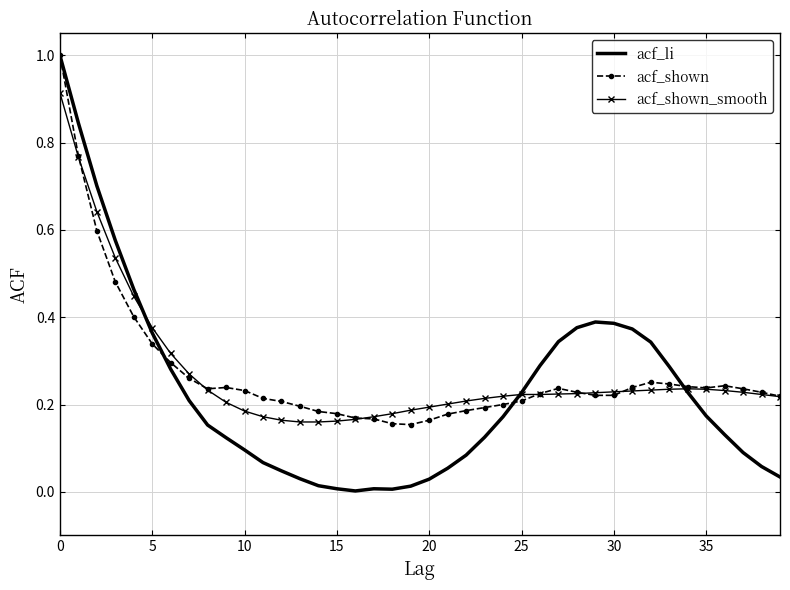

What is the highest value of the acf_li series?

1.0